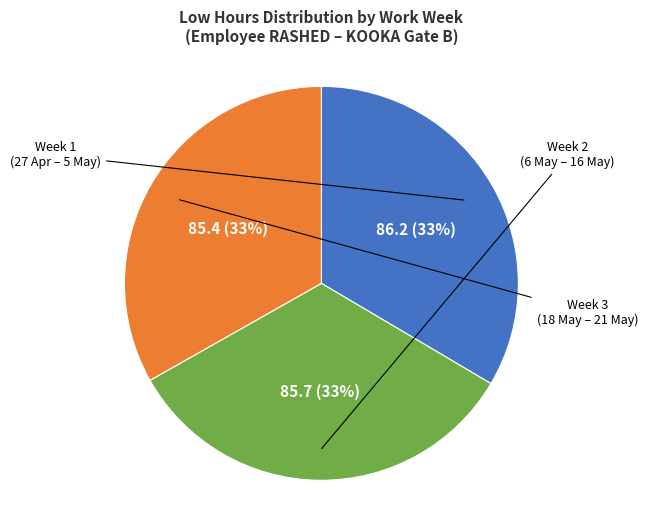

To the nearest percent, what is the average slice percentage?

33%